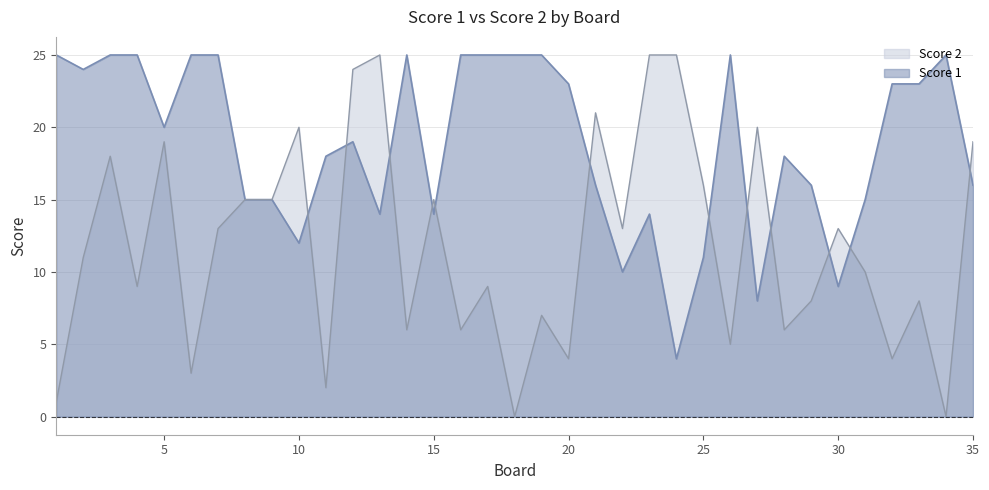

At which category is the sum across all series the highest?

3